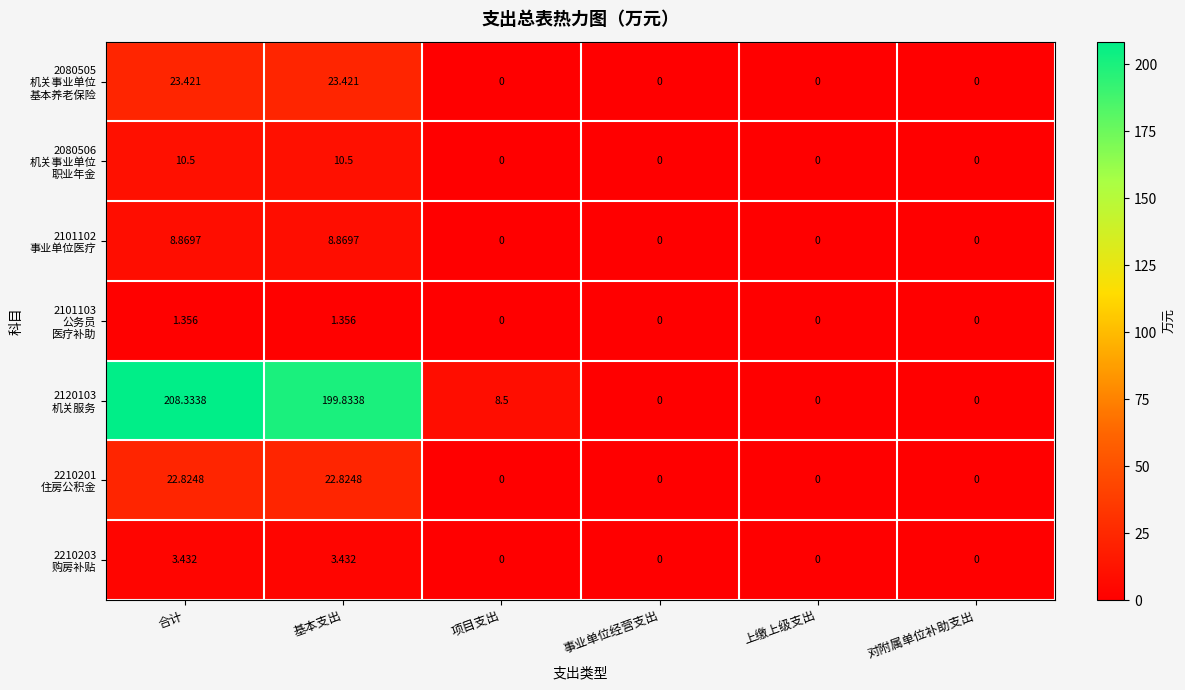

At which category does the chart reach its peak across all series?

合计